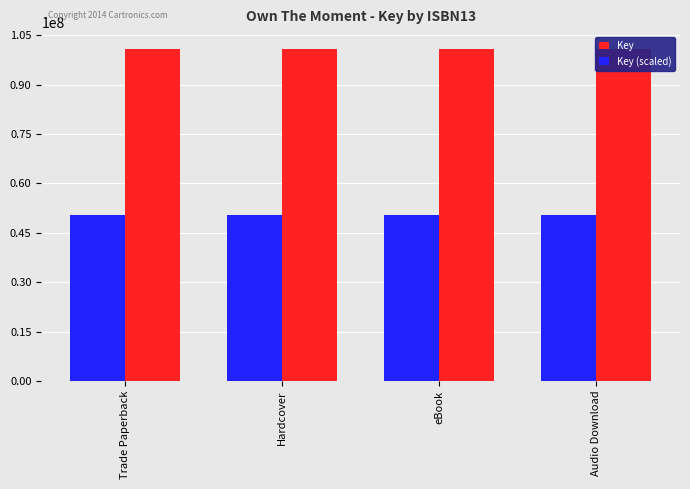

Which series changed the most between Hardcover and eBook?

Key